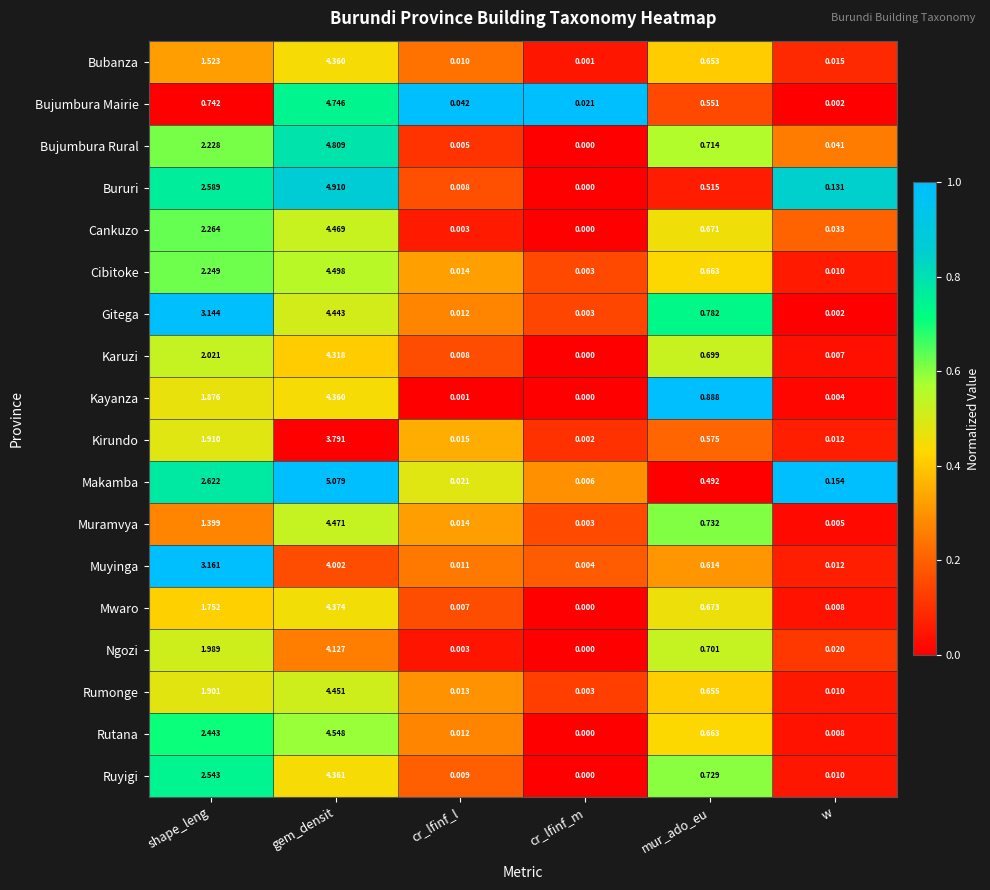

At which category does the chart reach its minimum across all series?

cr_lfinf_m